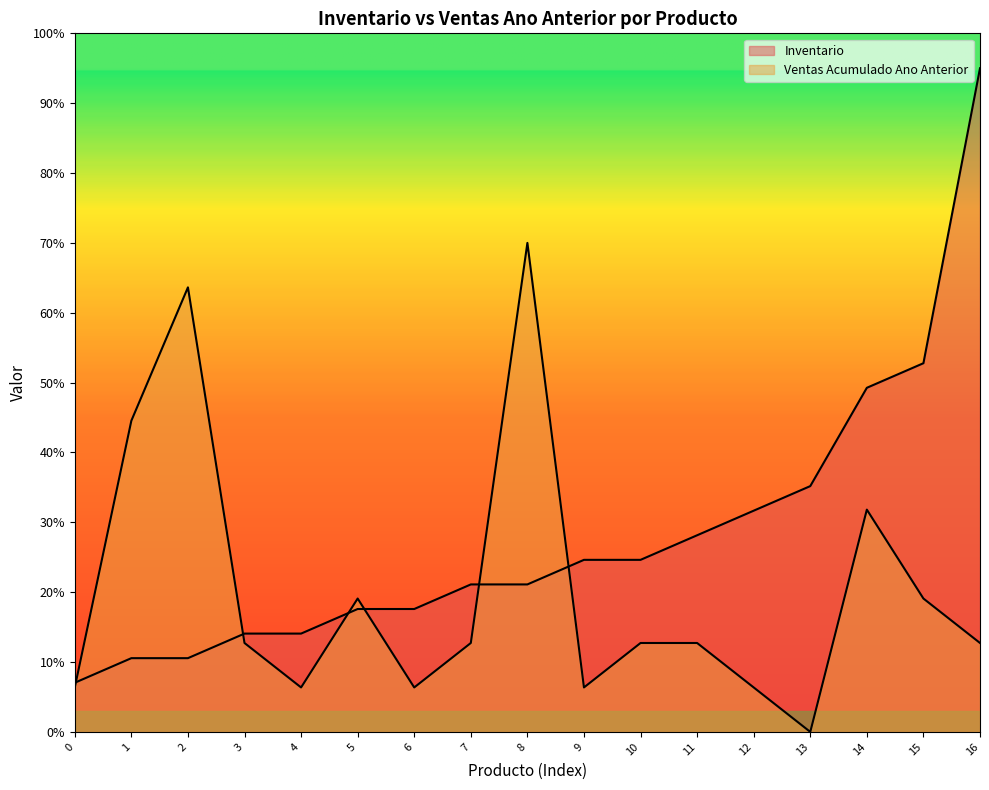

Does the chart display data point markers on the line(s)?

No